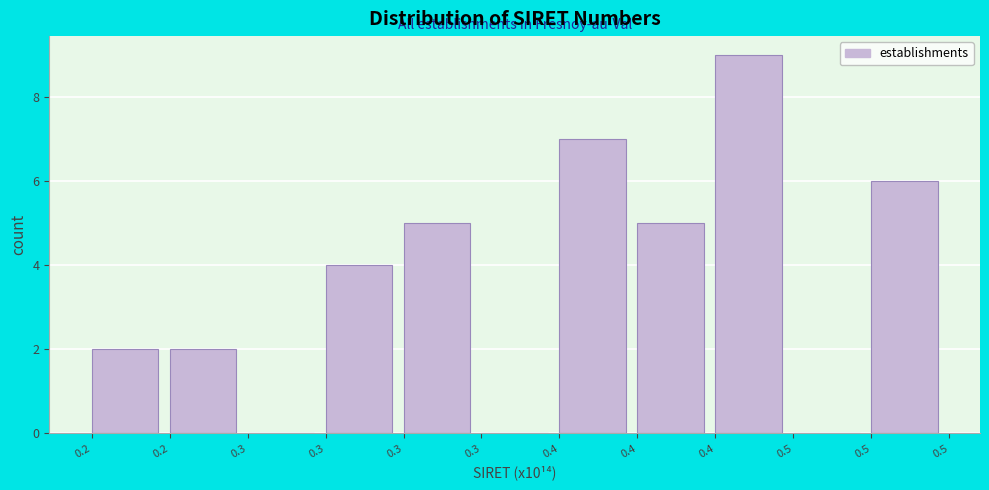

Count the number of categories in the chart.

11